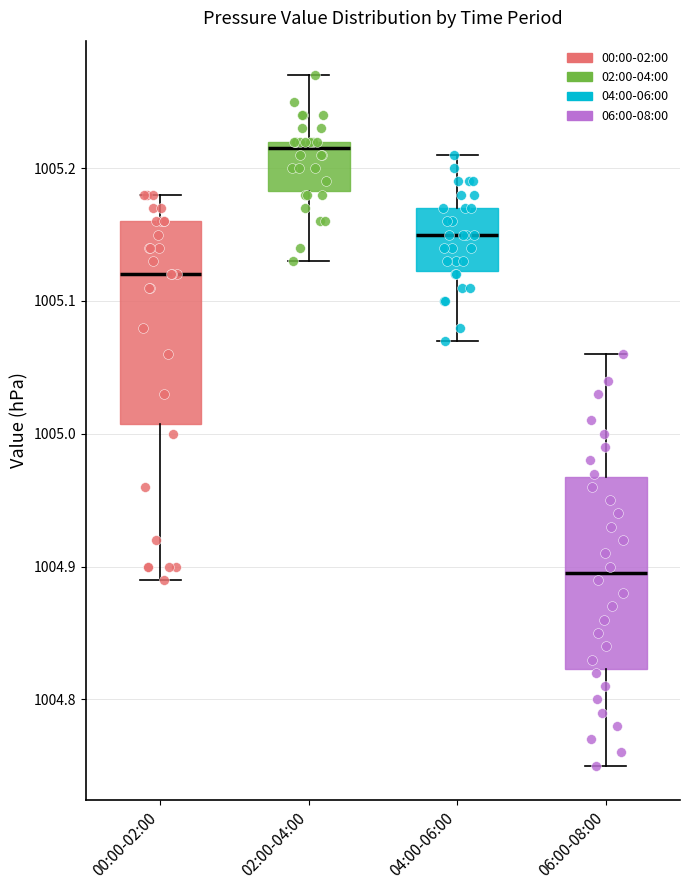

Reading left to right, read every box against the y-axis: the position of its median line, the range the box covers, and the ends of its whiskers. The values are not printed on the chart, so give them approximately, as read against the axis.

00:00-02:00: median 1005.12, box 1005.01 to 1005.16, whiskers 1004.89 to 1005.18
02:00-04:00: median 1005.22 (just below the box's upper edge), box 1005.18 to 1005.22, whiskers 1005.13 to 1005.27
04:00-06:00: median 1005.15, box 1005.12 to 1005.17, whiskers 1005.07 to 1005.21
06:00-08:00: median 1004.90, box 1004.82 to 1004.97, whiskers 1004.75 to 1005.06